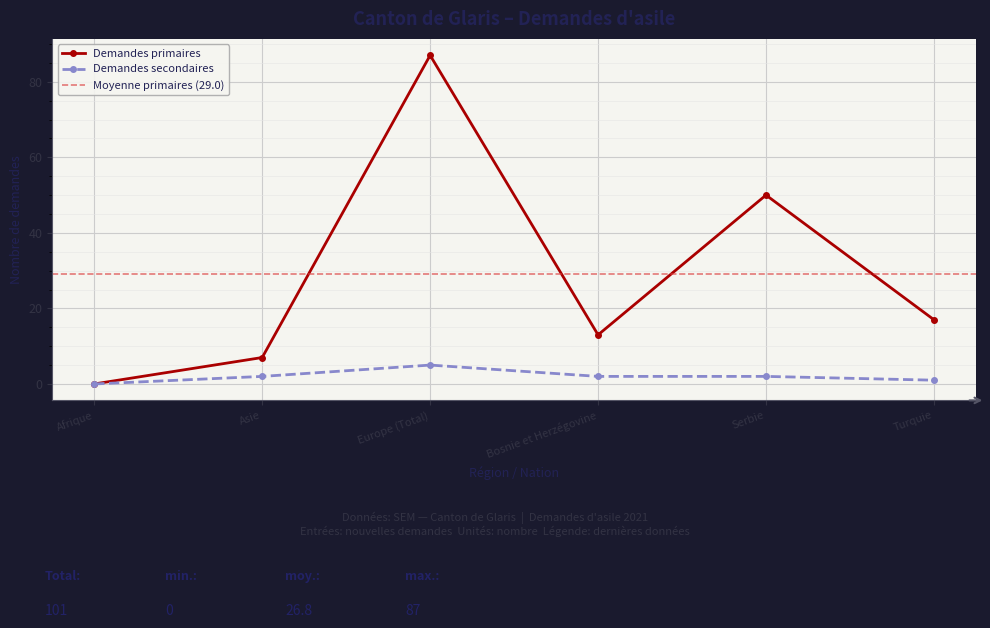

Where is the first local minimum for Demandes primaires?

Bosnie et Herzégovine